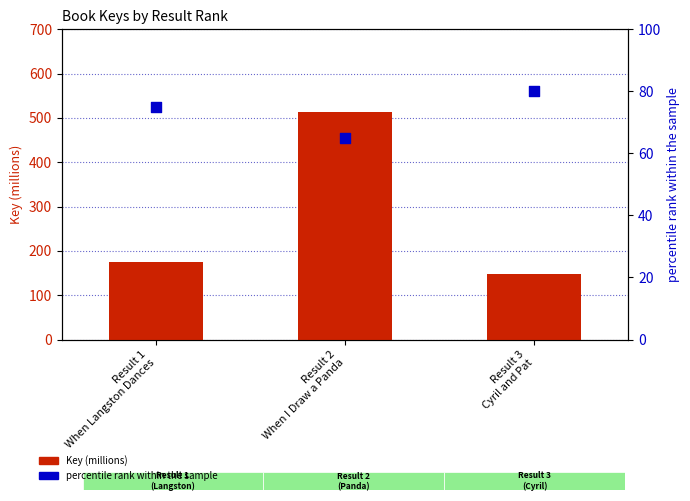

Which series has the widest spread of Y values?

Key (millions)